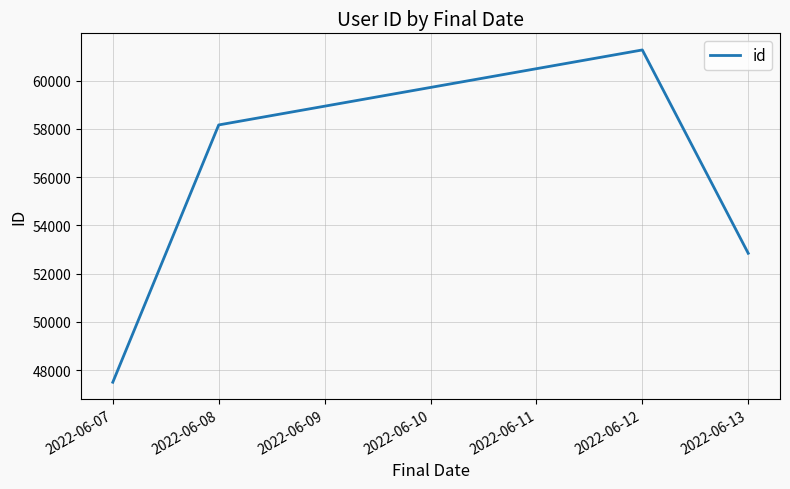

How many values are below 58161?

2